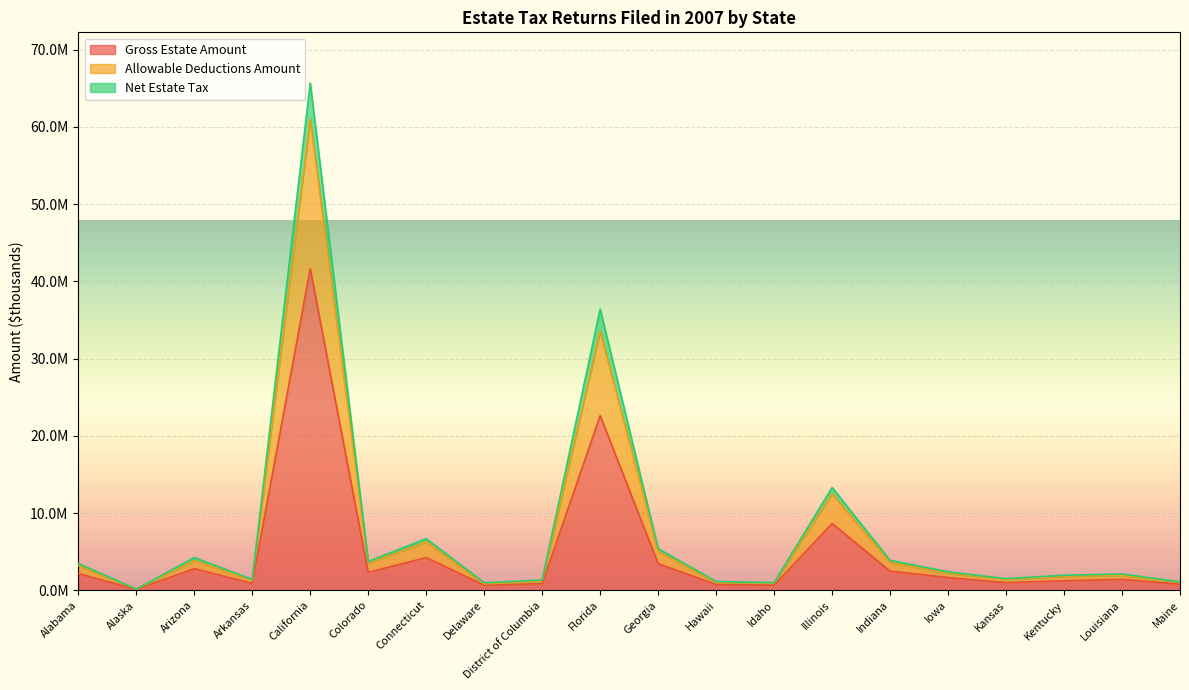

What is the maximum value shown in the chart?

65679887